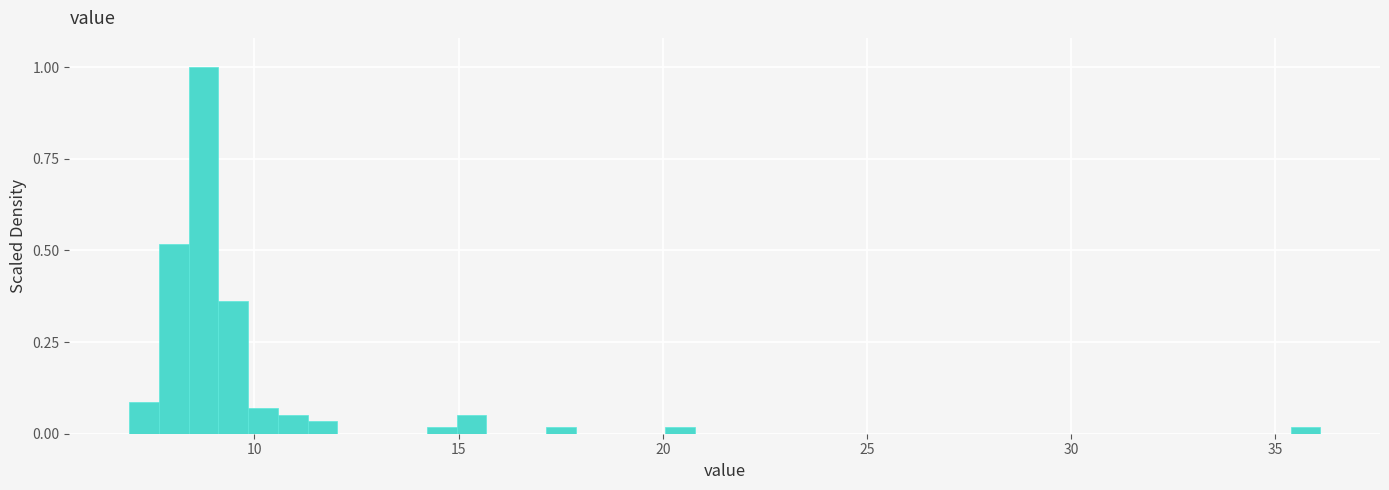

Read against the x-axis, roughly where is the centre of the tallest bar?

9.0